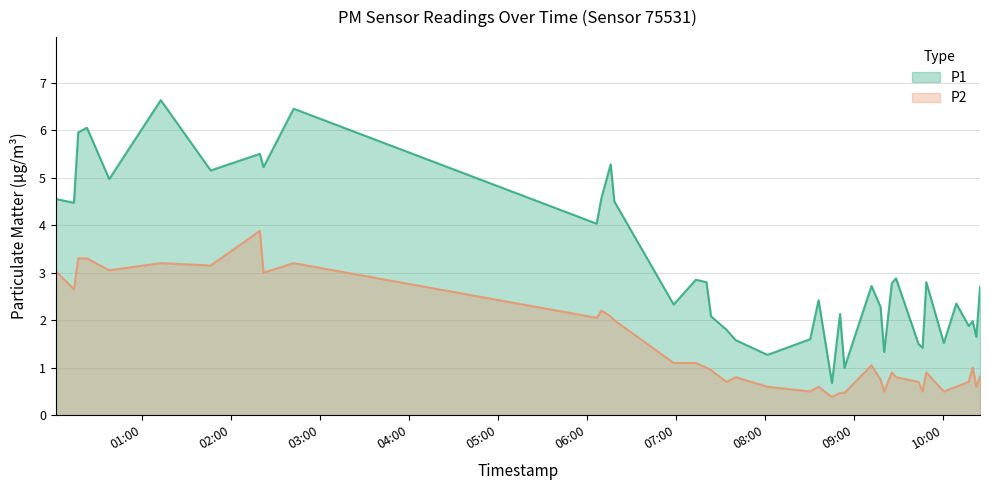

At how many categories does at least one series exceed 4?

14